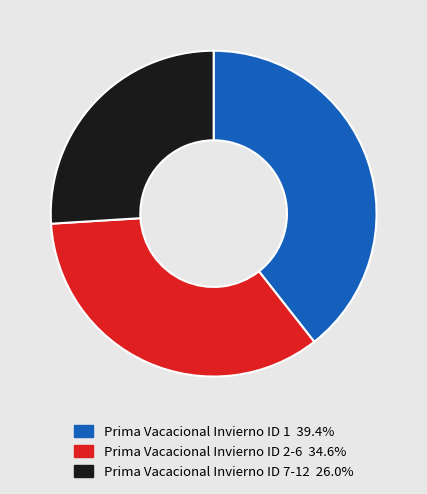

Is Prima Vacacional Invierno ID 1 39.4% the majority of the pie?

No